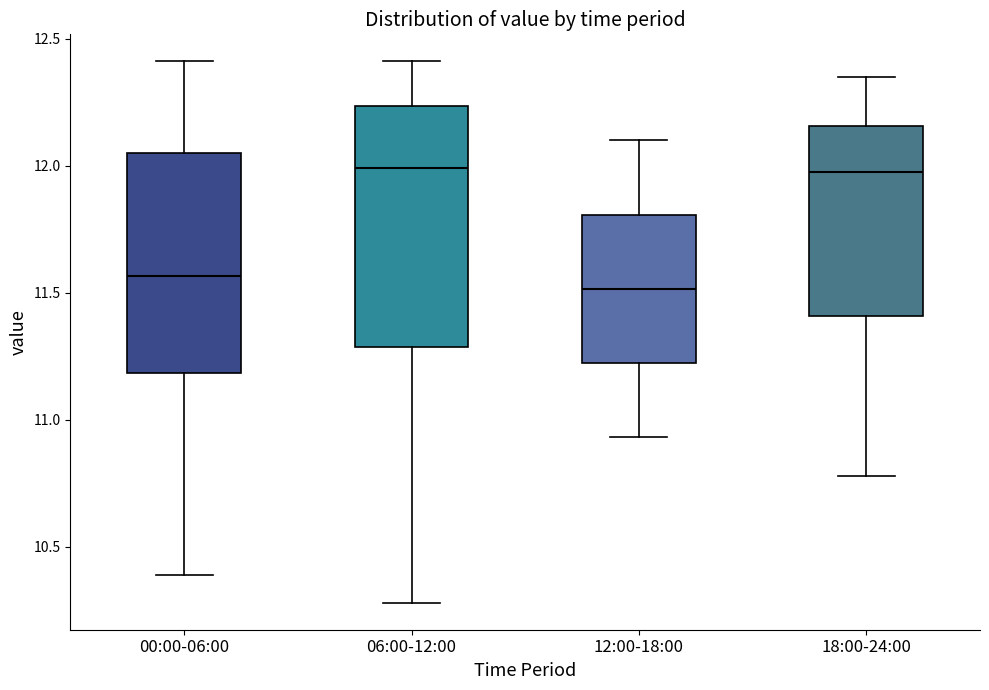

Reading left to right, transcribe this box plot: for each box, give where its median line is, the range the box spans, and where its two whiskers end, as read against the y-axis. The values are not printed on the chart, so give them approximately, as read against the axis.

00:00-06:00: median 11.55, box 11.20 to 12.05, whiskers 10.40 to 12.40
06:00-12:00: median 12.00, box 11.30 to 12.25, whiskers 10.30 to 12.40
12:00-18:00: median 11.50, box 11.20 to 11.80, whiskers 10.95 to 12.10
18:00-24:00: median 12.00, box 11.40 to 12.15, whiskers 10.80 to 12.35